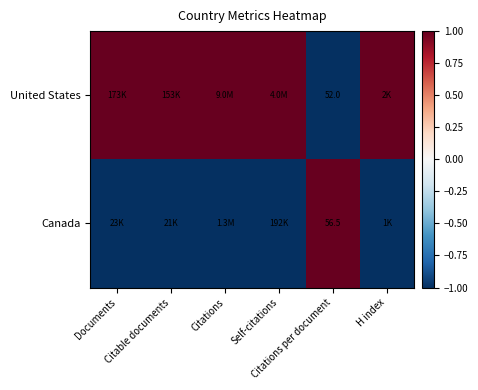

What is the spread (max minus min) of values at Citable documents?

2